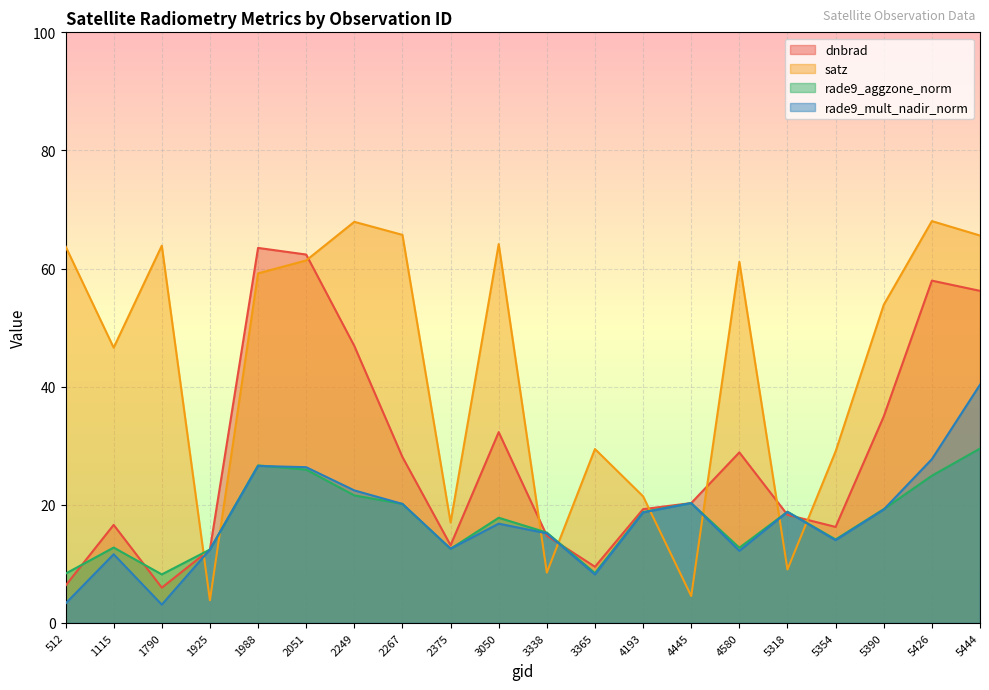

True or false: rade9_aggzone_norm has a value of 8.4 at 512.

True